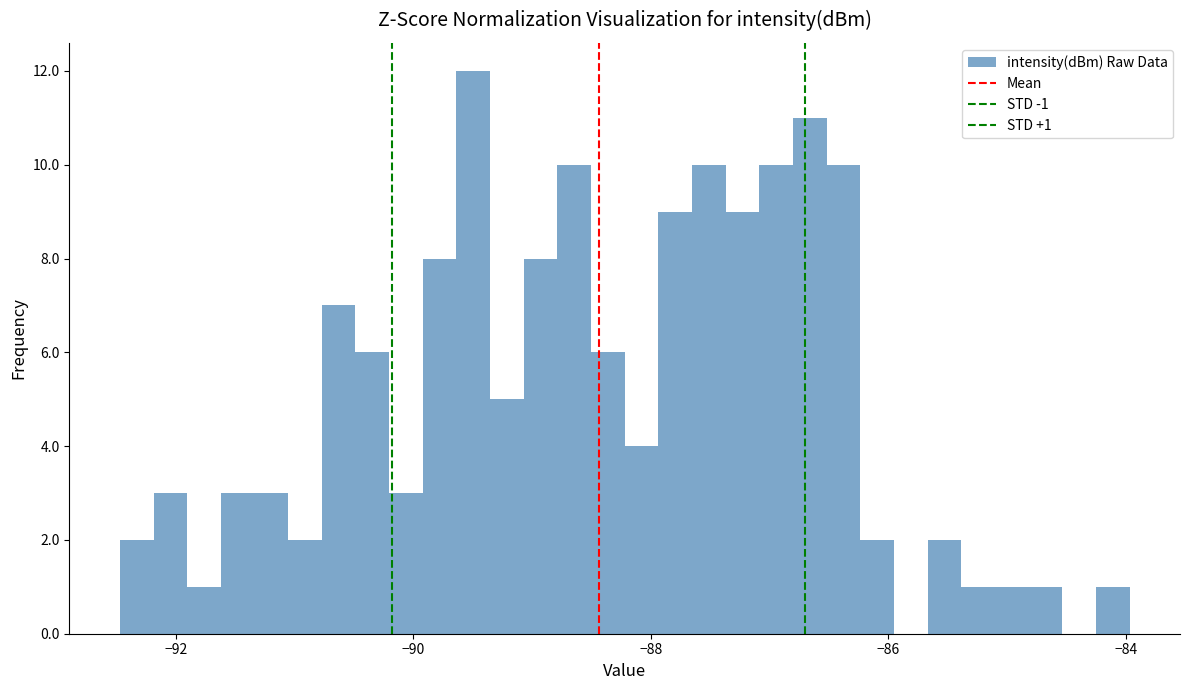

Around what value on the x-axis is the tallest bar? Give the approximate position of its centre, as read against the axis.

-89.4